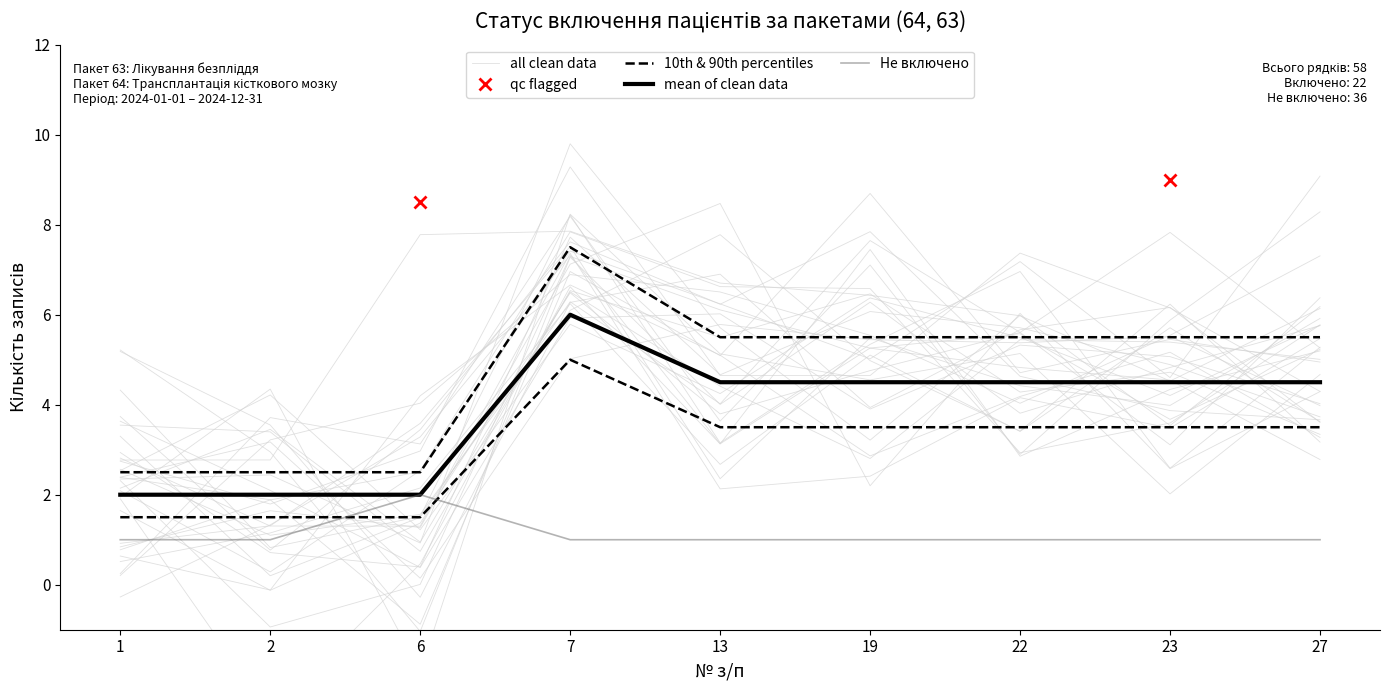

The Не включено series shows 0.4 at 13. True or false?

False